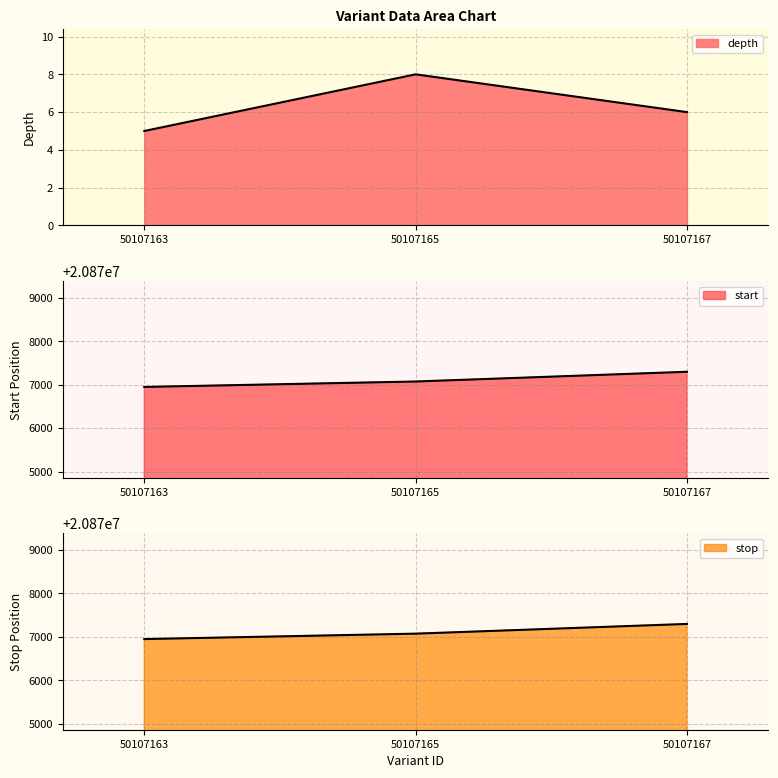

What is the value of the stop point at the 1st from the left?

20876949